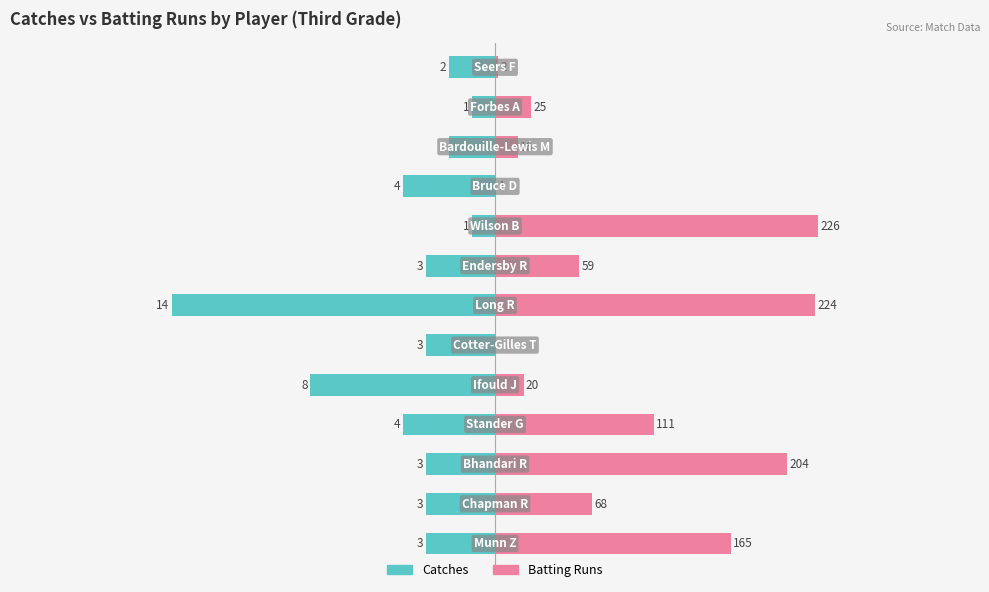

How many data points in Catches are less than -3?

4